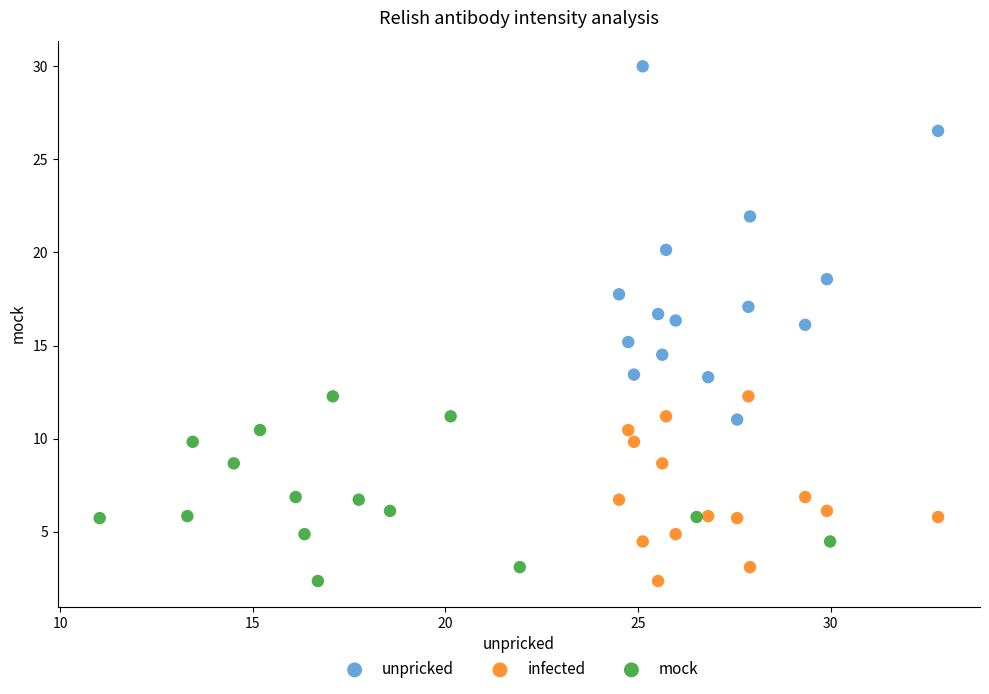

Which series reaches the maximum Y coordinate?

unpricked